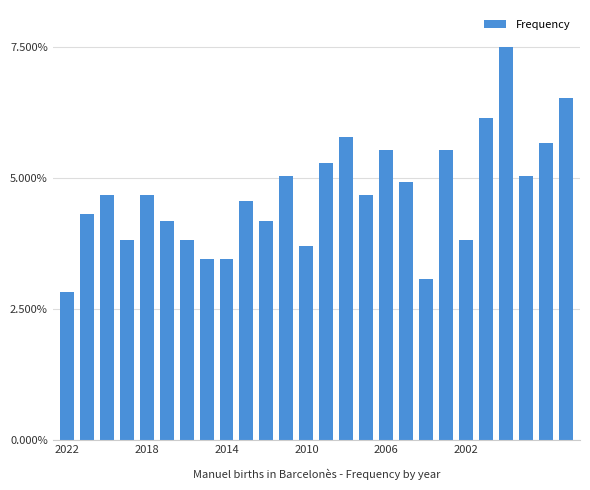

What is the average value?

4.7